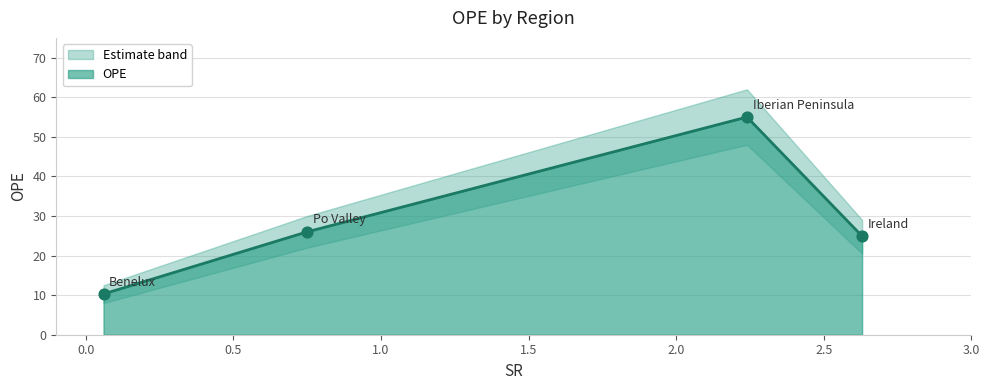

What is the change in value from Iberian Peninsula to Ireland?

-30.1